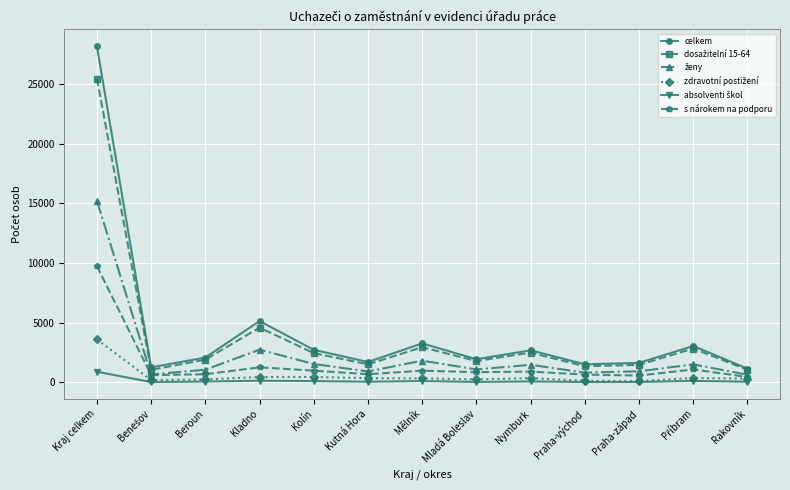

Which series has the largest total across all categories?

celkem